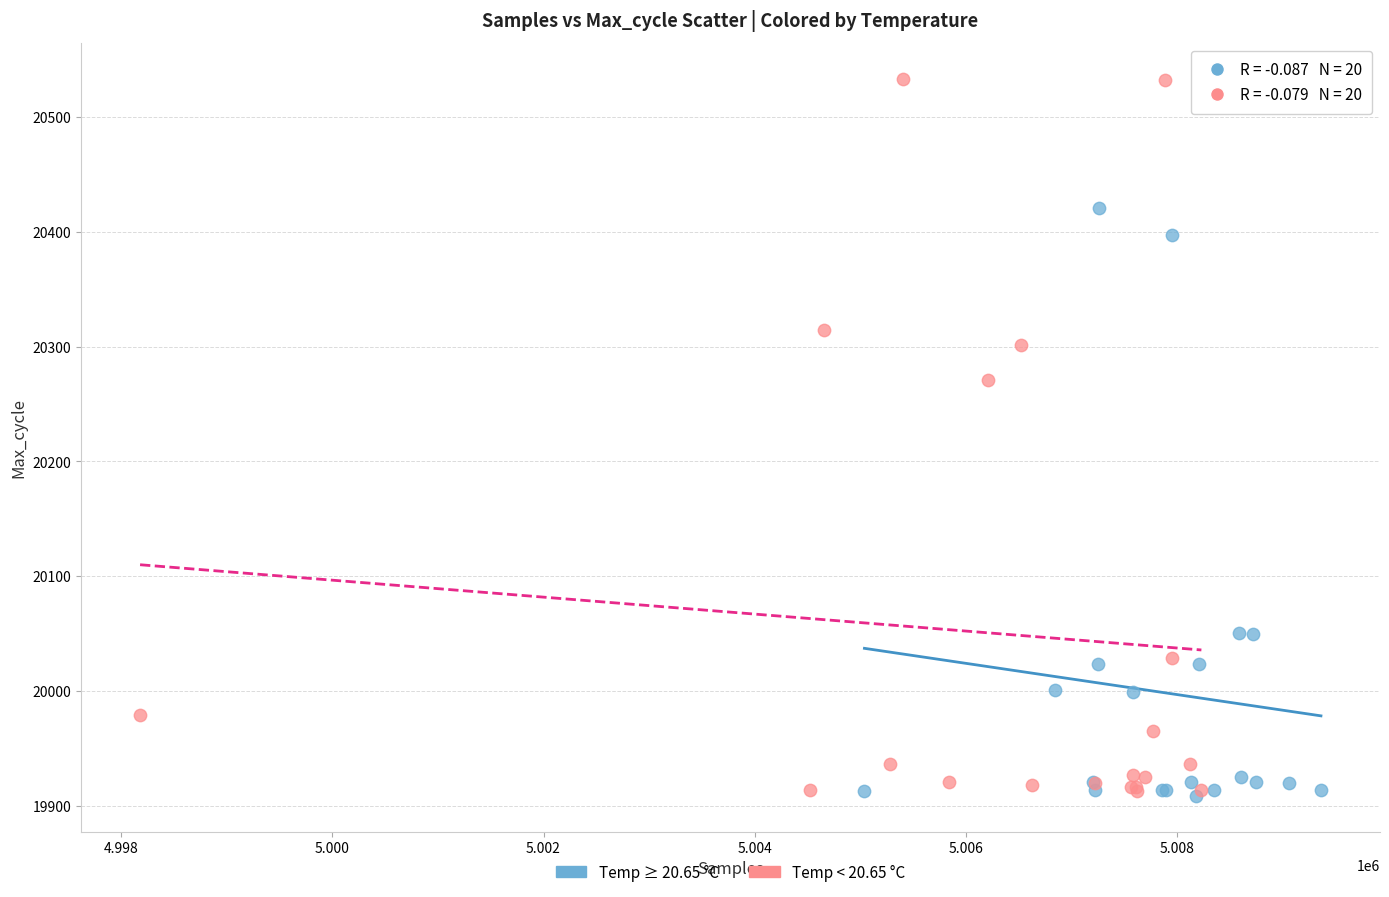

Which series contains the highest Y value?

Temp < 20.65 °C